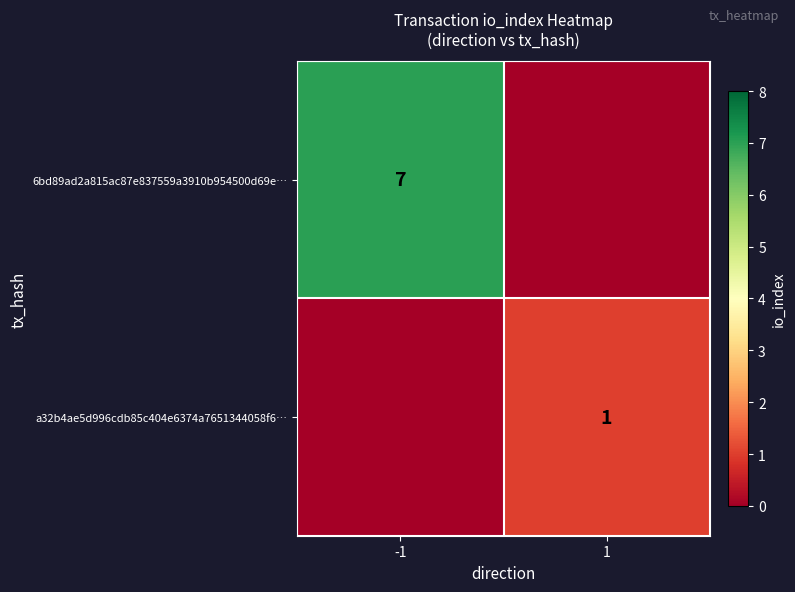

Is the value of 6bd89ad2a815ac87e837559a3910b954500d69e… at -1 greater than the value of a32b4ae5d996cdb85c404e6374a7651344058f6… at 1?

Yes